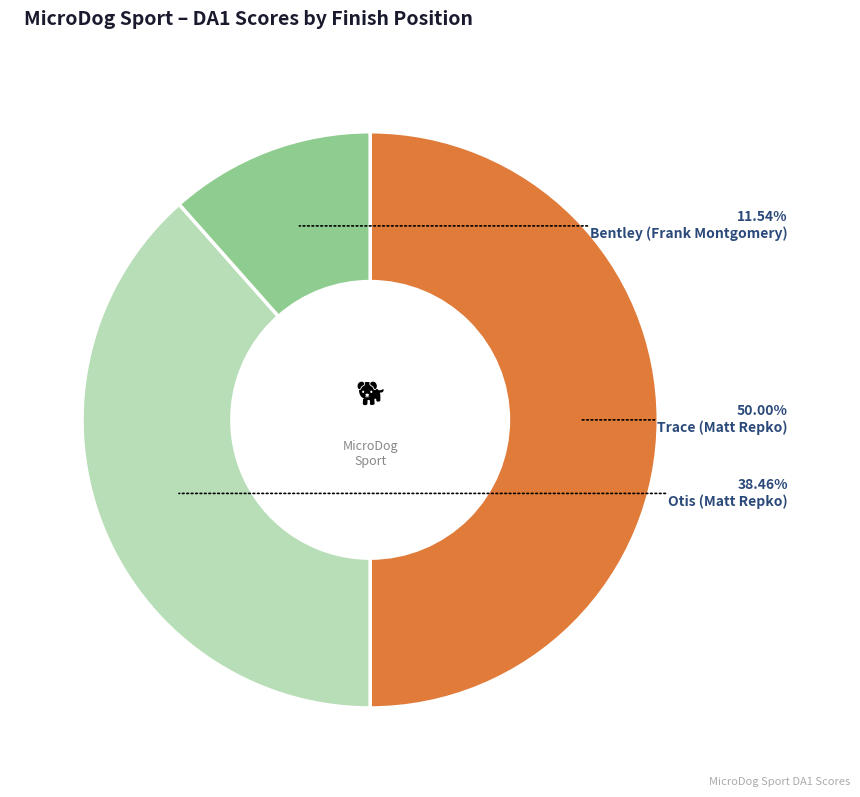

Between Otis (Matt Repko) and Bentley (Frank Montgomery), which is larger?

Otis (Matt Repko)